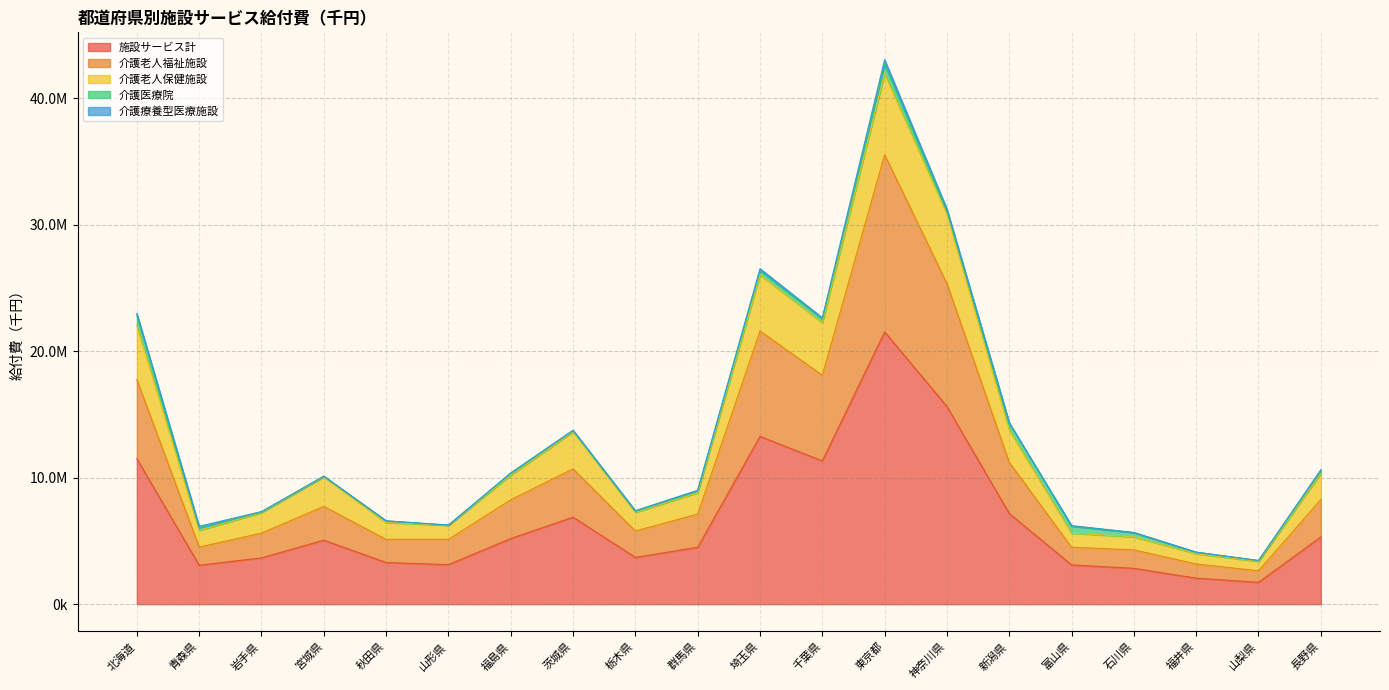

Count the number of categories in the chart.

20